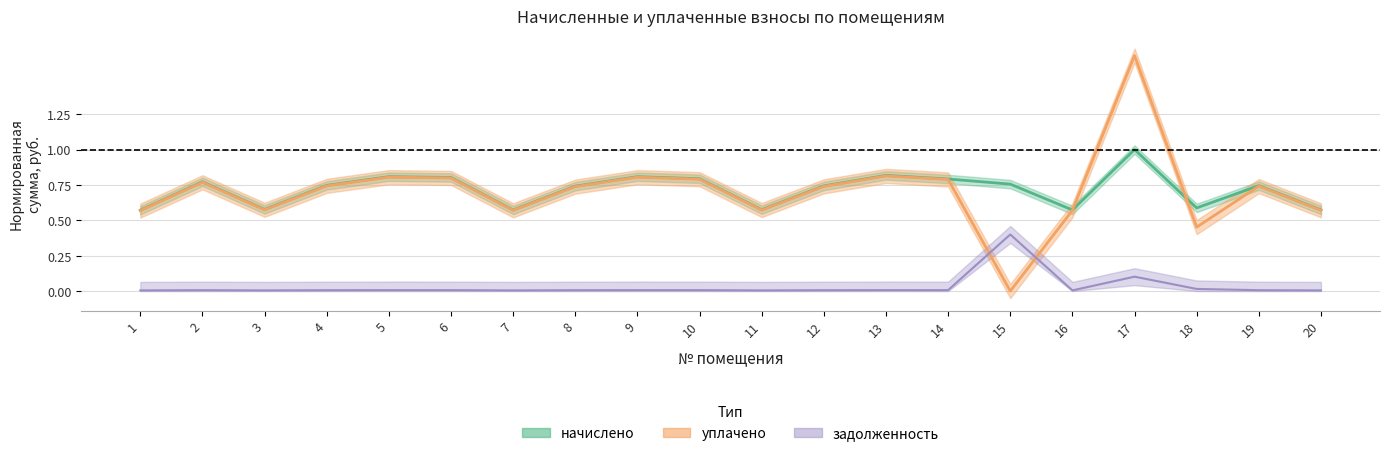

Reading left to right, extract all data points from this chart.

задолженность: 0.0	0.0	0.0	0.0	0.0	0.0	0.0	0.0	0.0	0.0	0.0	0.0	0.0	0.0	0.4	0.0	0.1	0.0	0.0	0.0
начислено: 0.6	0.8	0.6	0.7	0.8	0.8	0.6	0.7	0.8	0.8	0.6	0.7	0.8	0.8	0.8	0.6	1.0	0.6	0.7	0.6
уплачено: 0.6	0.8	0.6	0.7	0.8	0.8	0.6	0.7	0.8	0.8	0.6	0.7	0.8	0.8	0.0	0.6	1.7	0.5	0.7	0.6